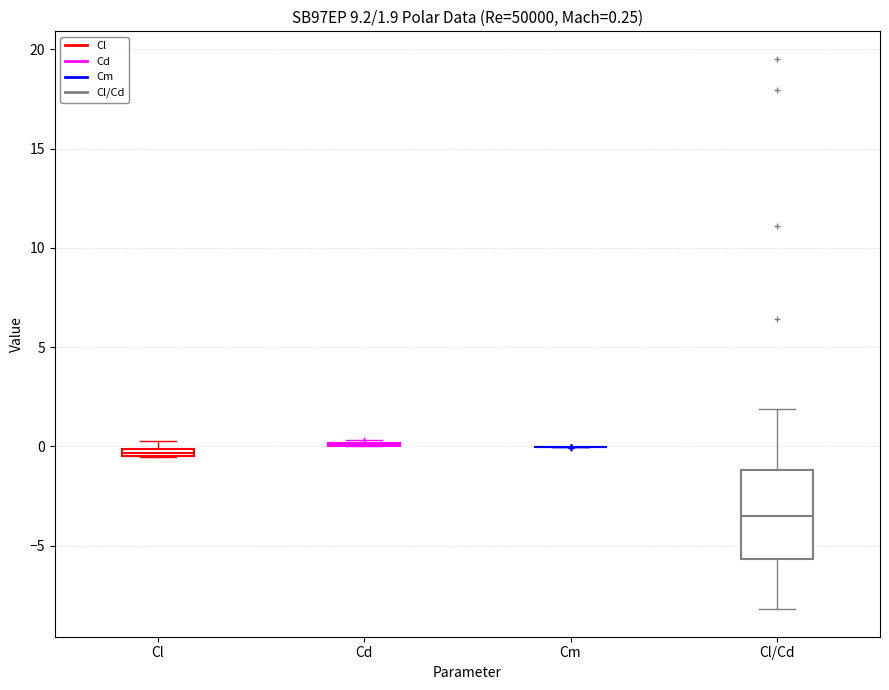

Which box is the tallest, from its lower edge to its upper edge?

Cl/Cd